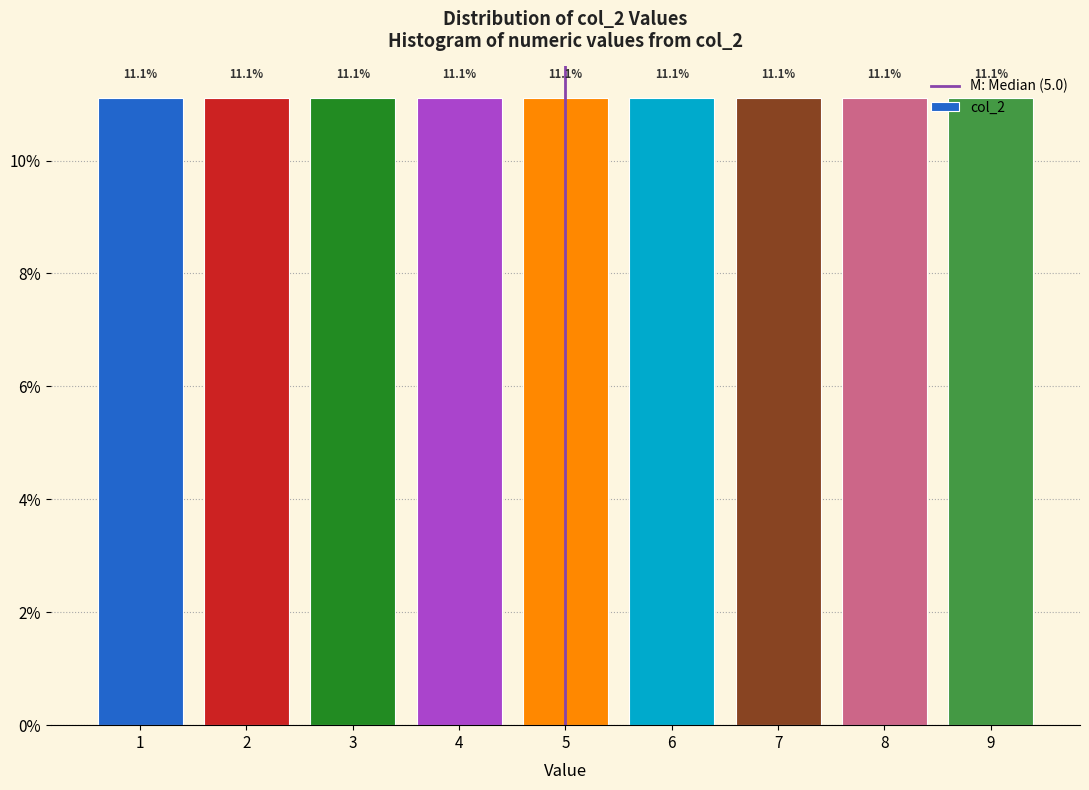

Reading left to right, list every bar in this chart as the range it spans on the x-axis followed by its height.

0.5 to 1.5: 11.1
1.5 to 2.5: 11.1
2.5 to 3.5: 11.1
3.5 to 4.5: 11.1
4.5 to 5.5: 11.1
5.5 to 6.5: 11.1
6.5 to 7.5: 11.1
7.5 to 8.5: 11.1
8.5 to 9.5: 11.1